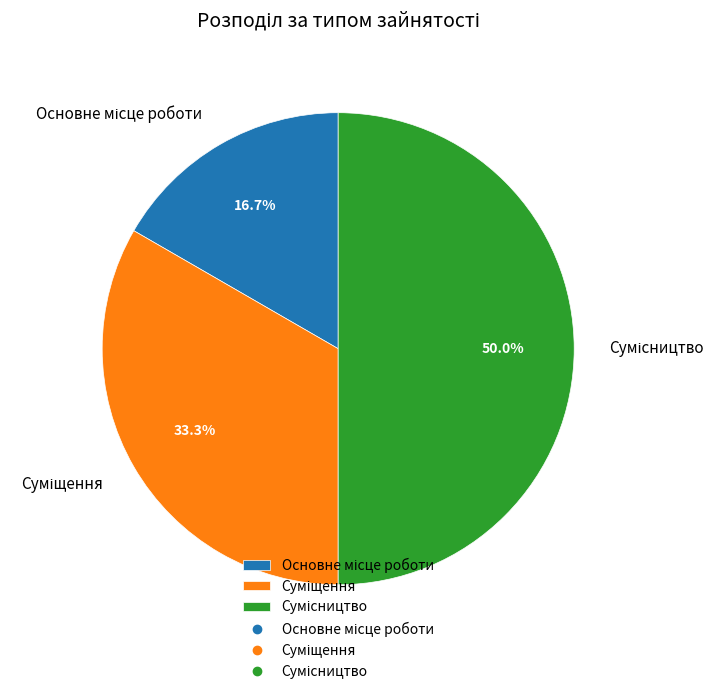

Count the number of slices in the pie.

3